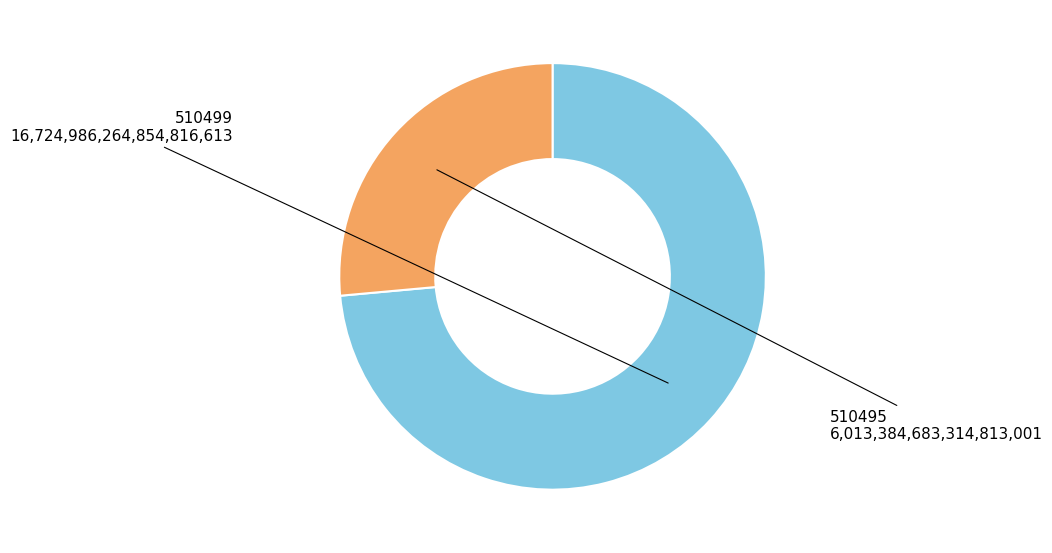

What is the largest slice in the pie chart?

510499